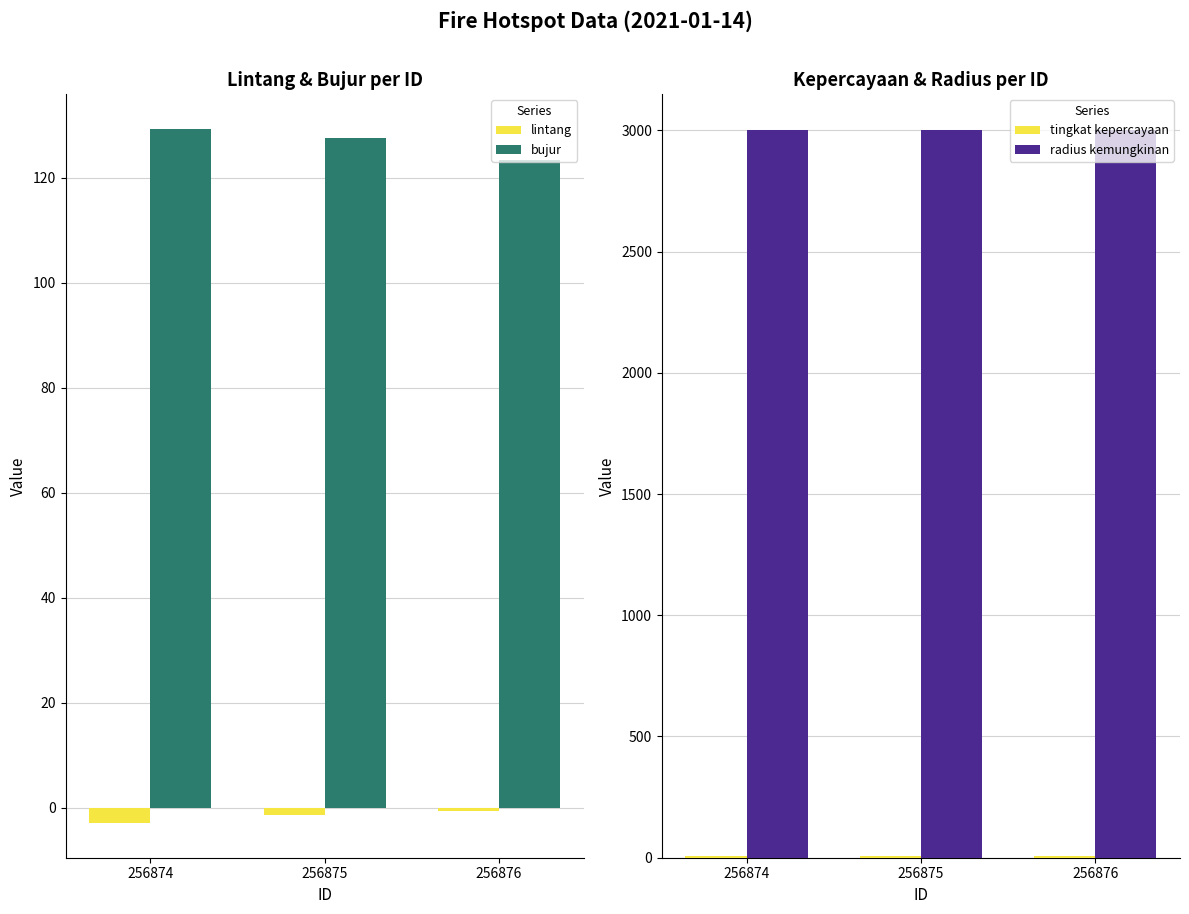

How many bars are there in total?

12